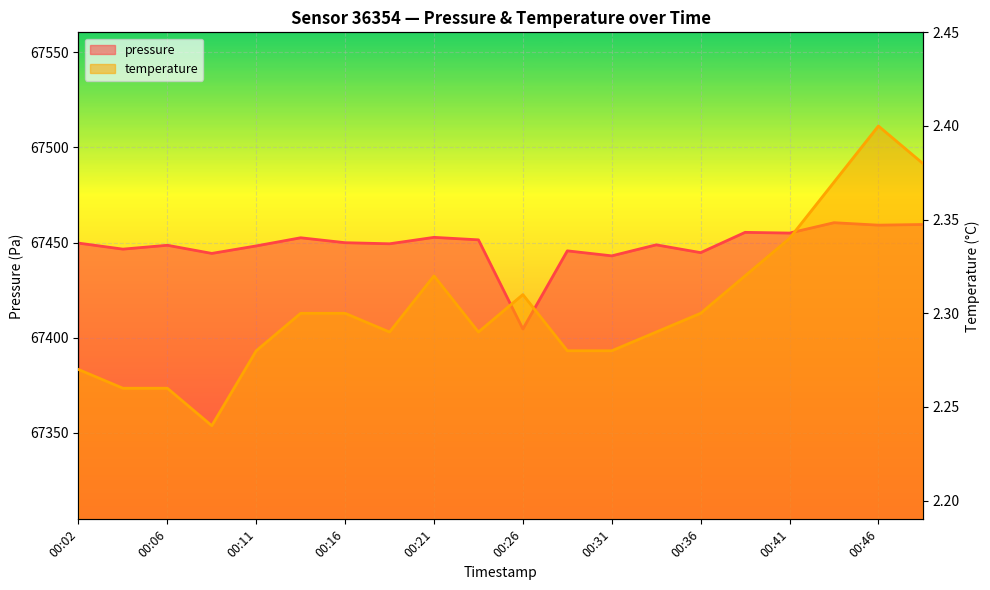

What is the total value across all series at 00:21?

67455.0